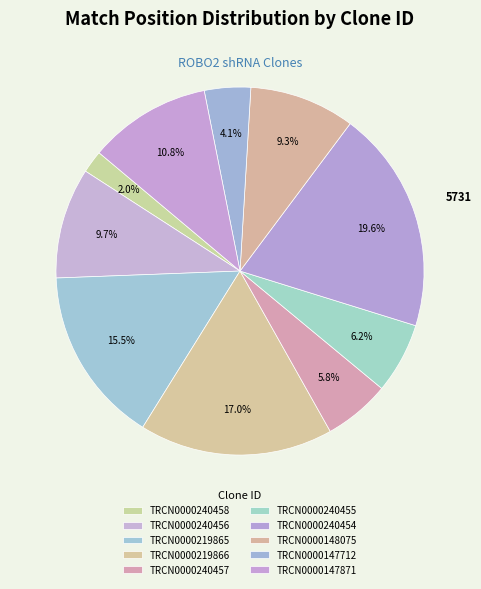

How many segments does this pie chart have?

10